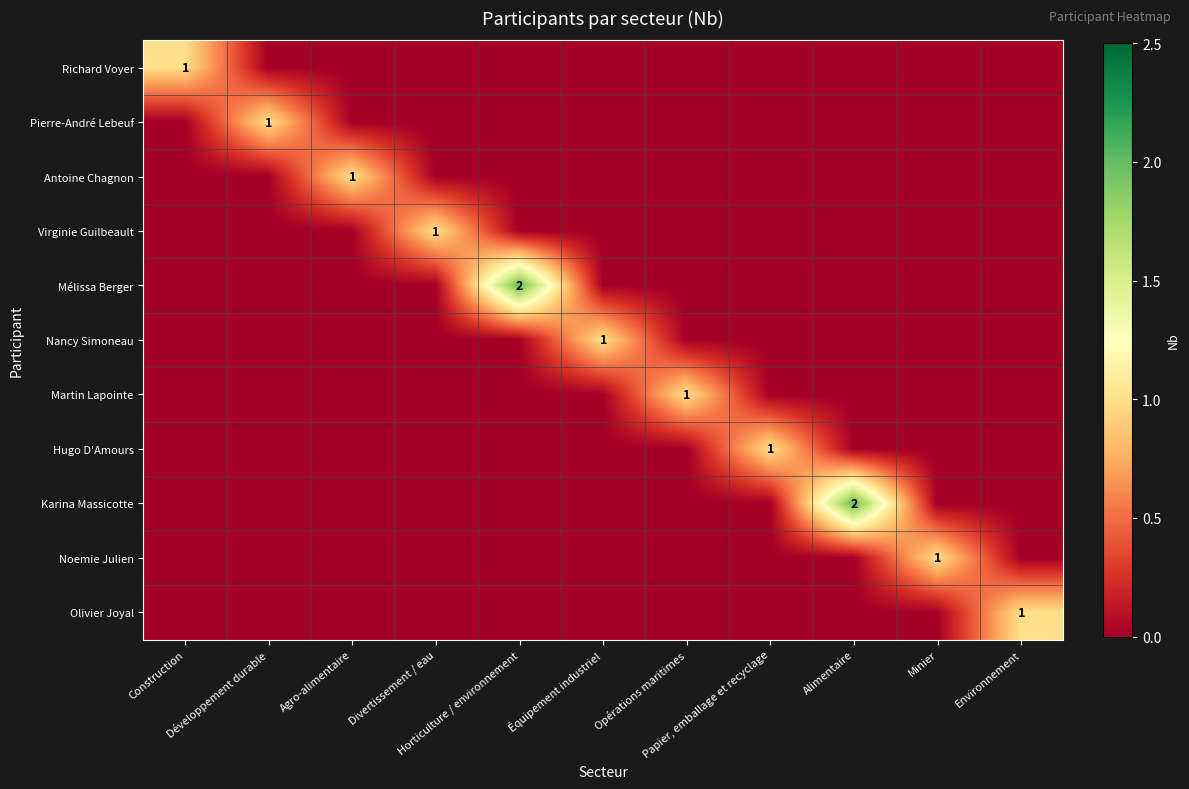

How many data points in Nancy Simoneau are above 0?

1